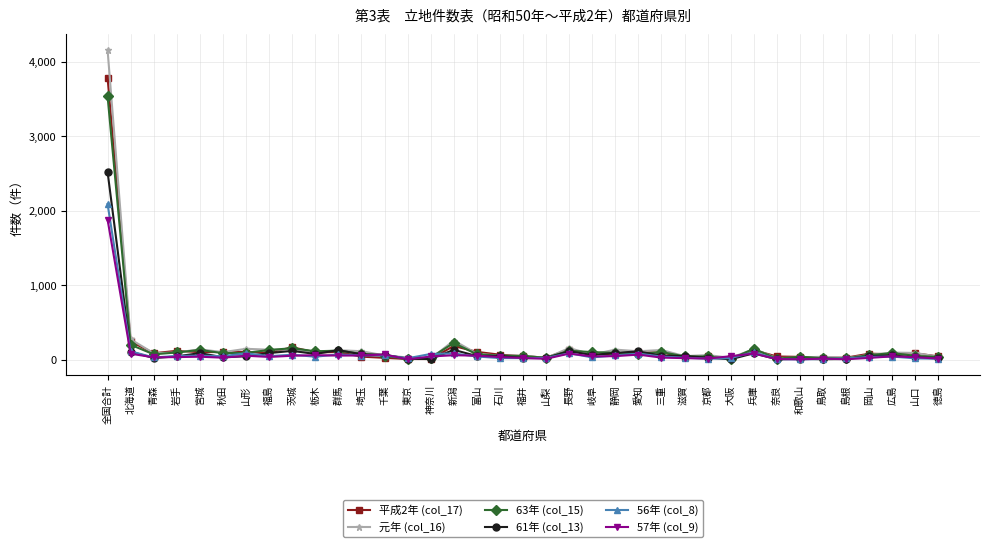

True or false: 平成2年 (col_17) has a value of 32 at 山梨.

True